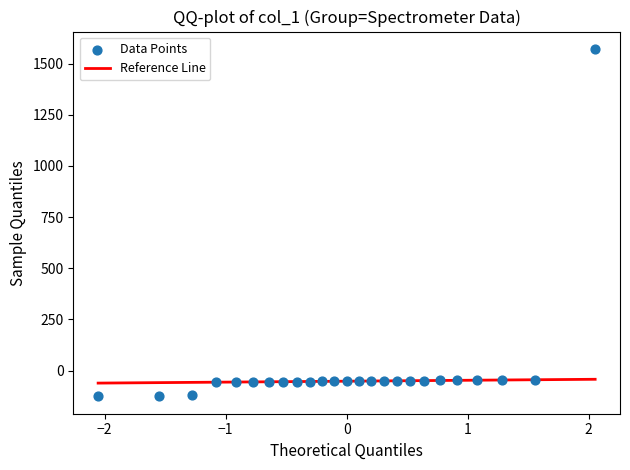

What is the range of Y values (max minus min)?

1697.7